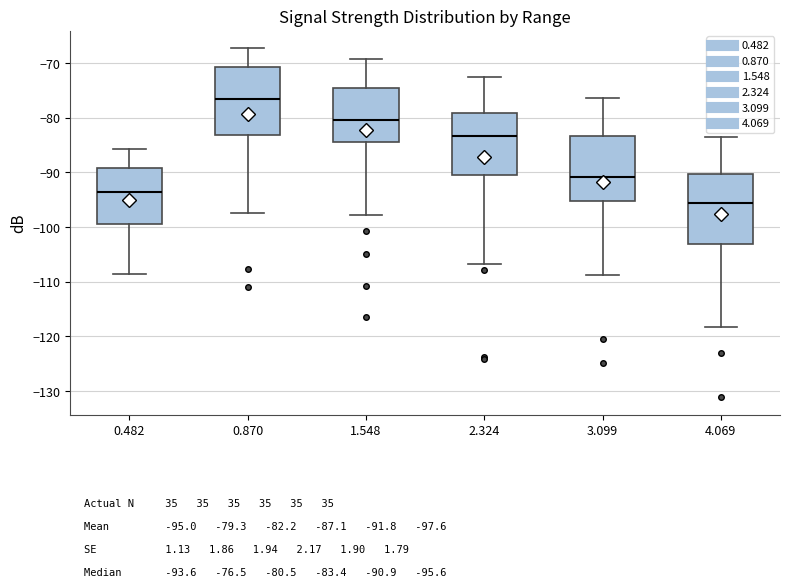

Which box's median line is the highest?

0.870